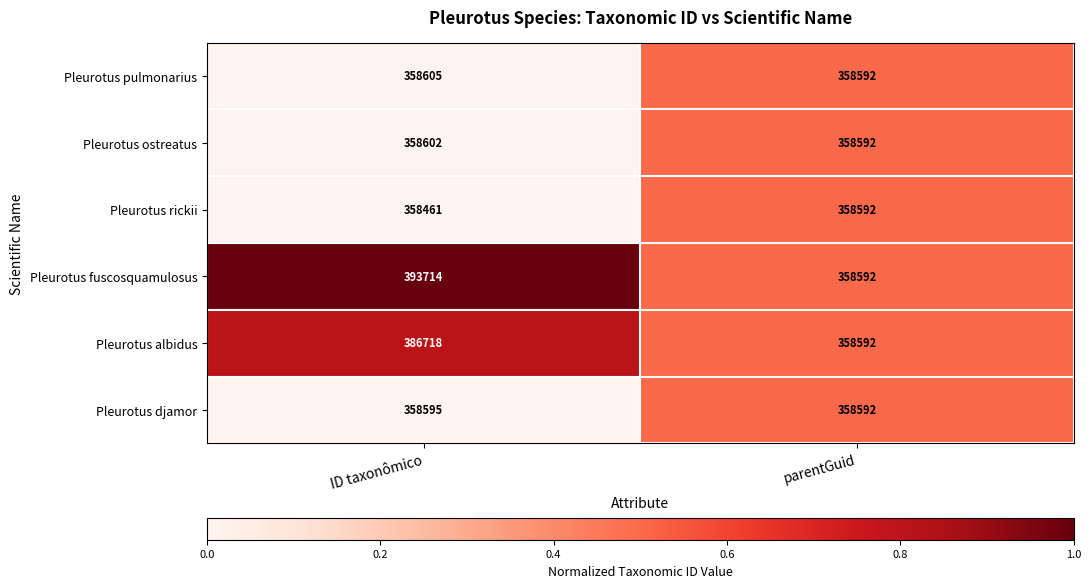

What is the difference between the Pleurotus albidus values at ID taxonômico and parentGuid?

28126